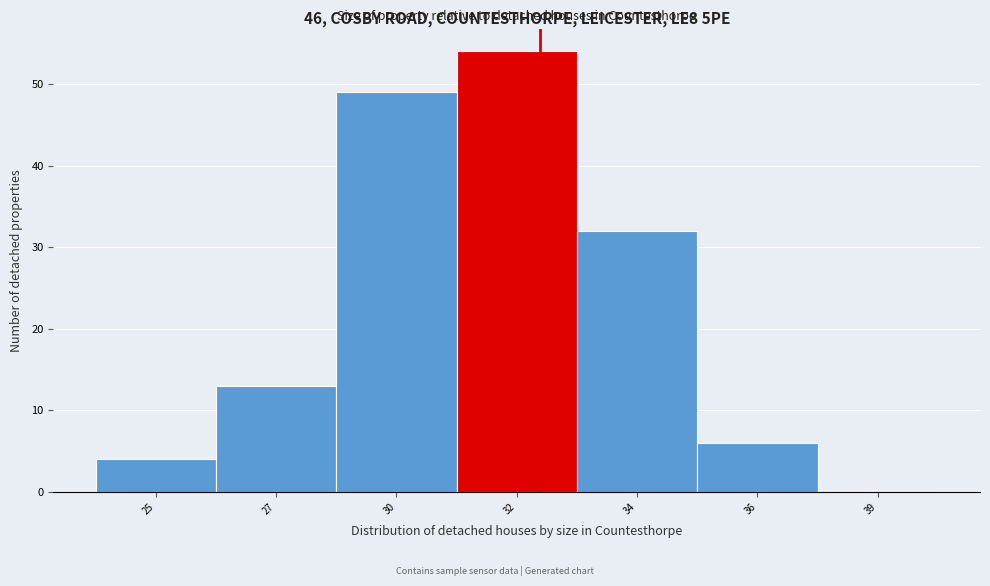

Reading left to right, transcribe all the data shown in this chart.

25=4	27=13	30=49	32=54	34=32	36=6	39=0